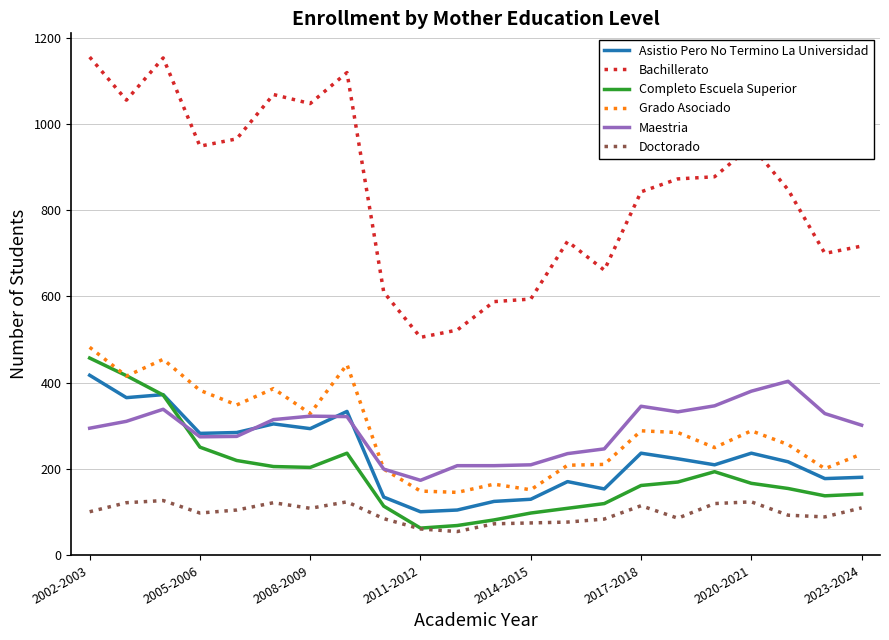

At how many categories does at least one series exceed 791?

13